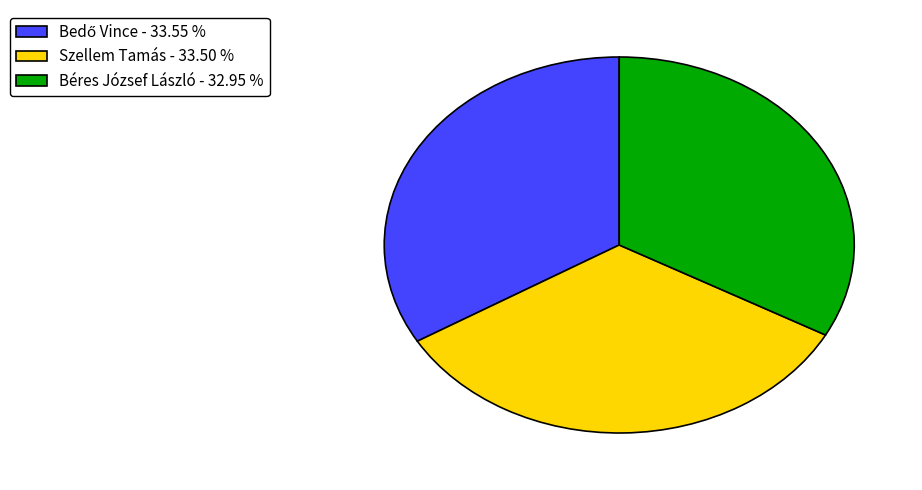

Approximately how many times larger is the value at Szellem Tamás - 33.50 % compared to Béres József László - 32.95 %?

1.0